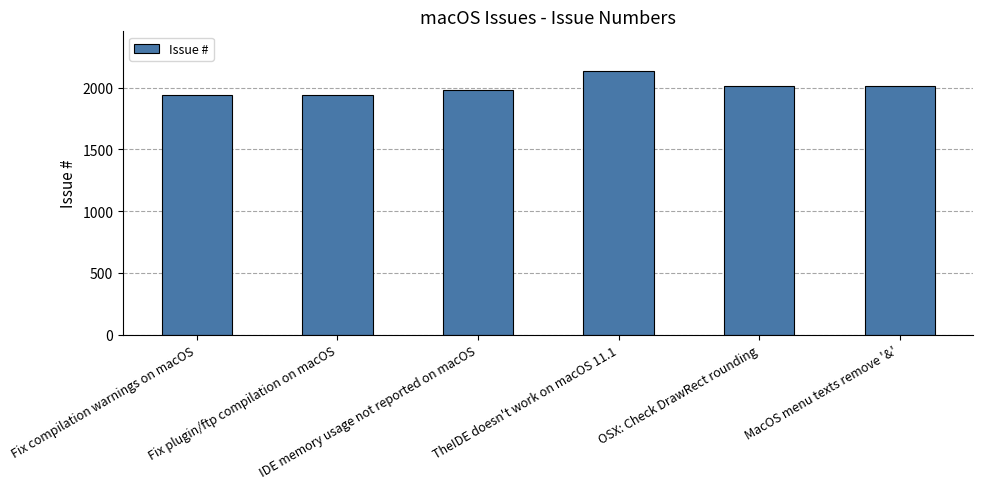

What is the ratio of the value at Fix plugin/ftp compilation on macOS to the value at IDE memory usage not reported on macOS?

1.0